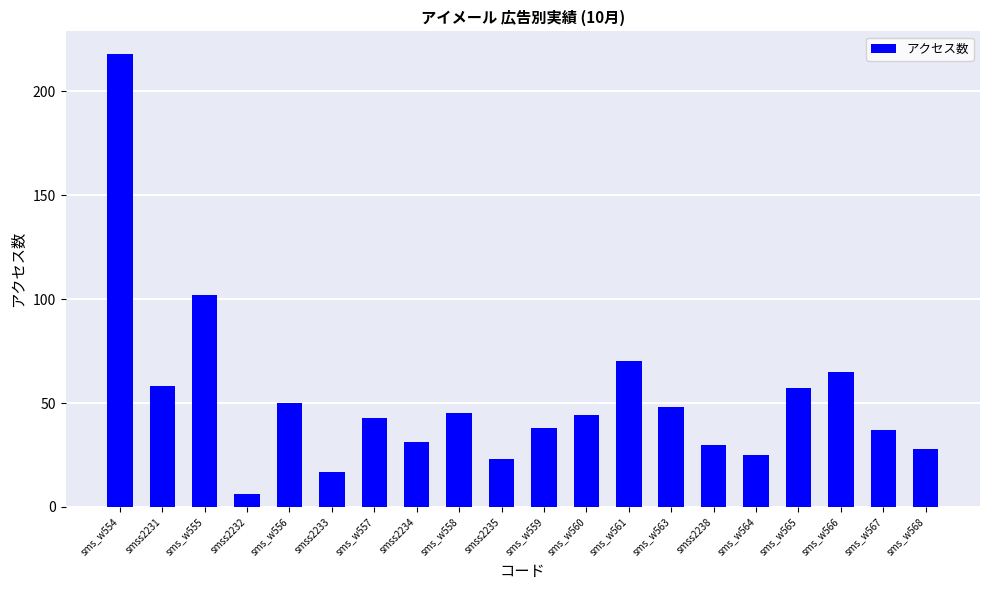

What is the maximum value shown in the chart?

218